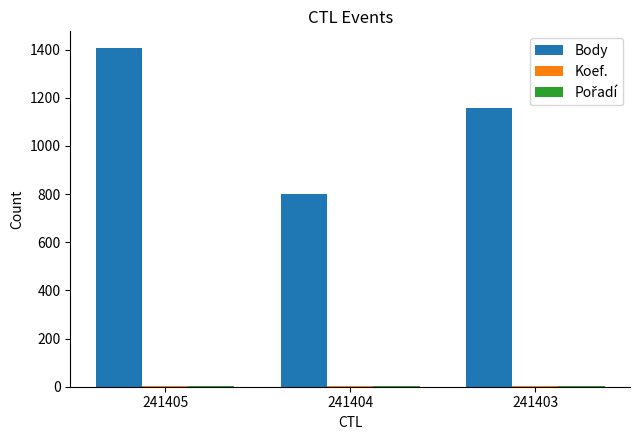

Which label corresponds to the largest value in the chart?

241405